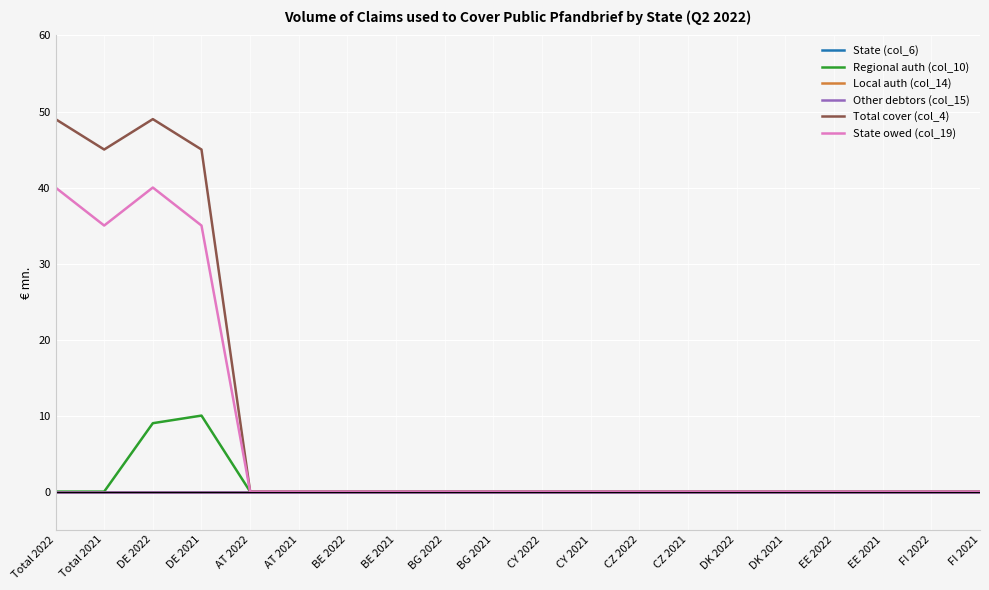

Does the chart display data point markers on the line(s)?

No